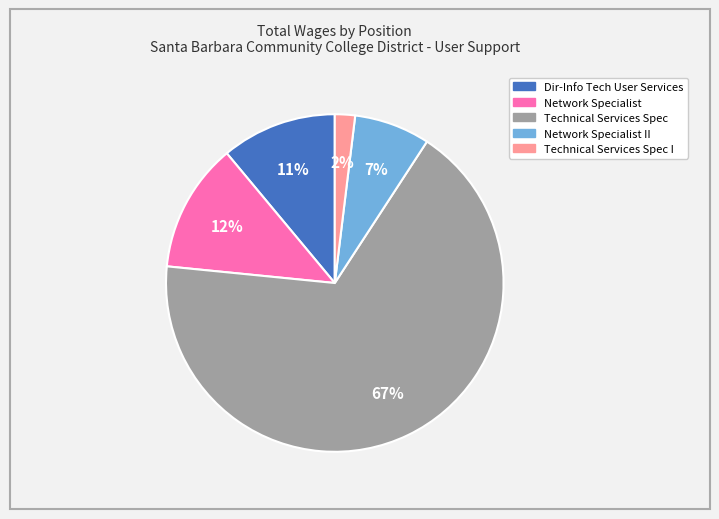

How many segments does this pie chart have?

5